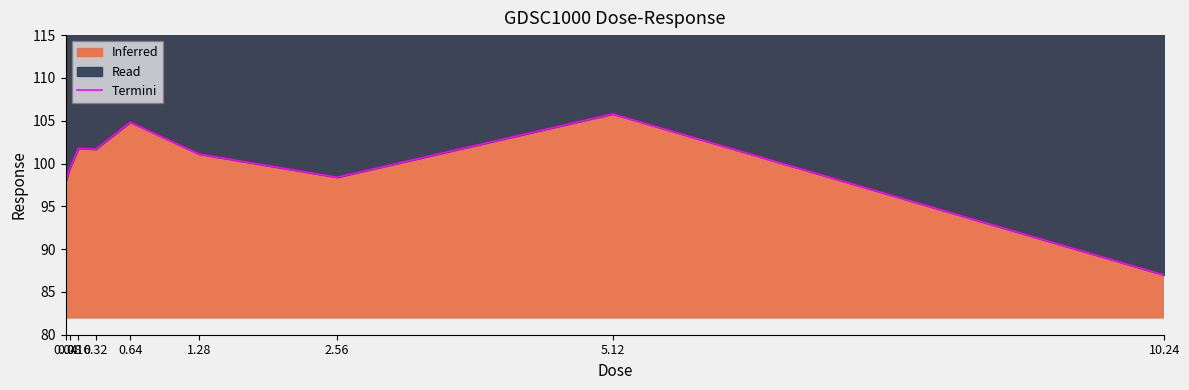

Approximately how many times larger is the value at 0.64 compared to 5.12?

1.0